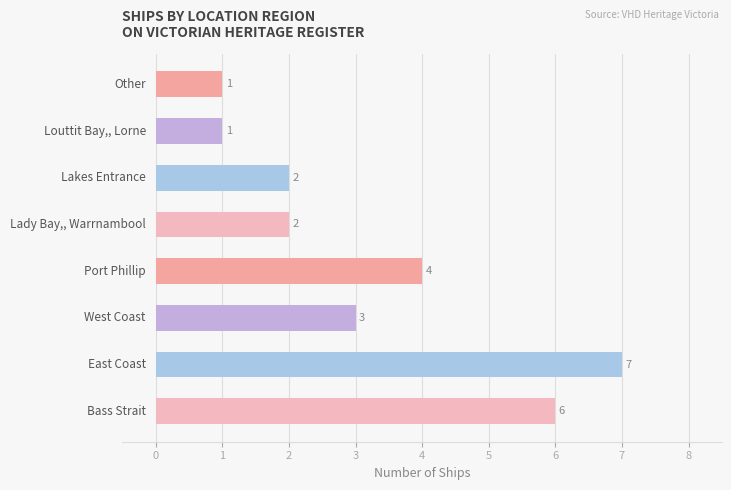

What is the greatest value displayed?

7